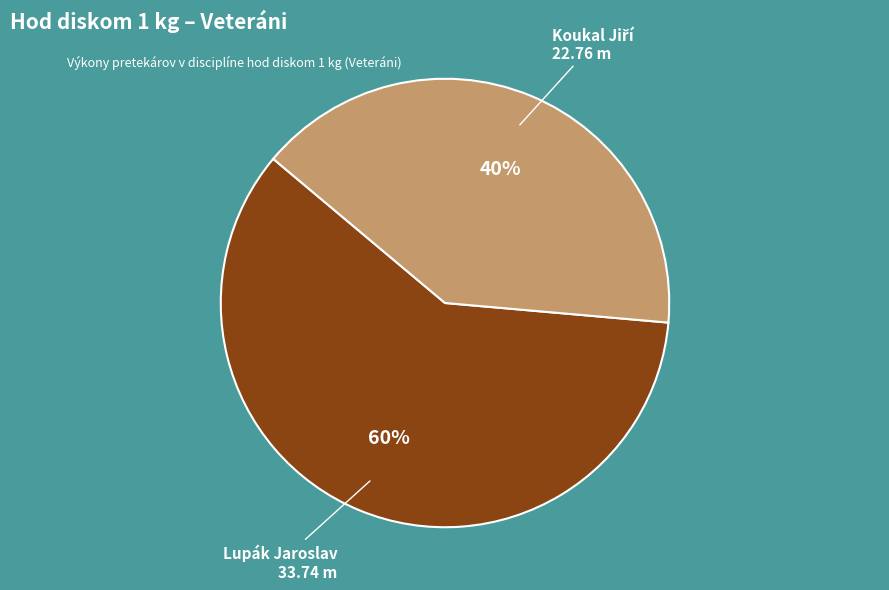

The Lupák Jaroslav slice represents 69% of the pie. True or false?

False